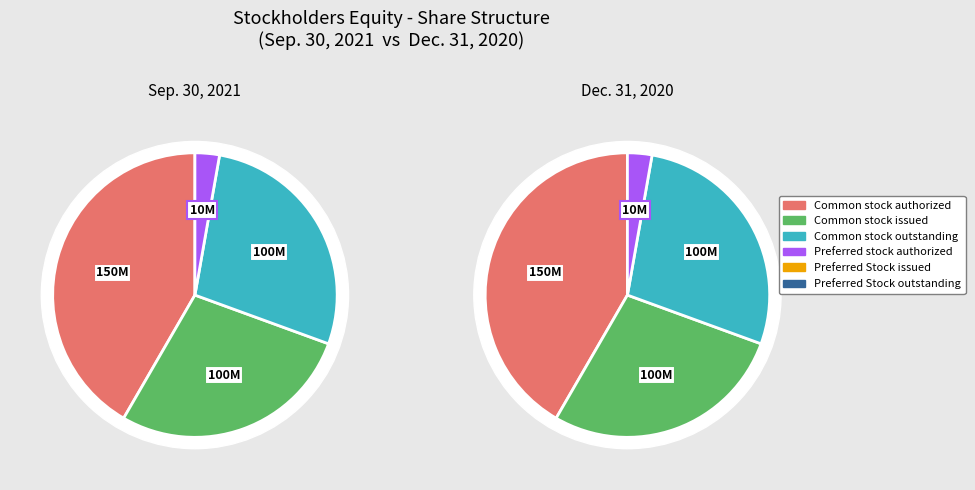

To the nearest percent, what portion does Preferred stock authorized represent?

3%